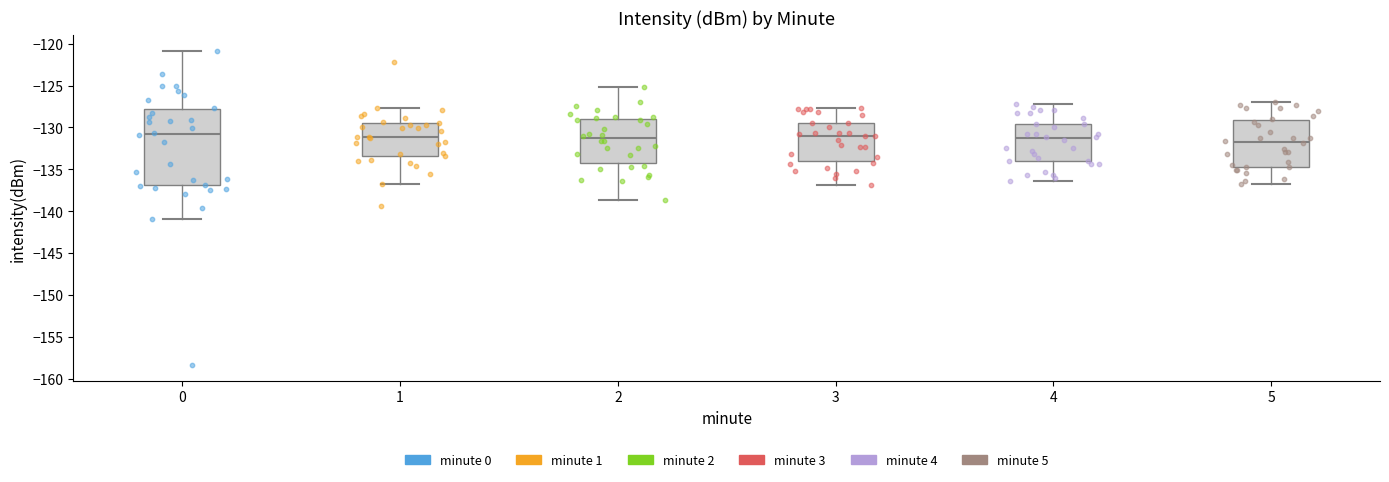

Reading left to right, read every box against the y-axis: the position of its median line, the range the box covers, and the ends of its whiskers. The values are not printed on the chart, so give them approximately, as read against the axis.

0: median -131.0, box -137.0 to -128.0, whiskers -141.0 to -121.0
1: median -131.0, box -133.5 to -129.5, whiskers -137.0 to -127.5
2: median -131.5, box -134.5 to -129.0, whiskers -138.5 to -125.0
3: median -131.0, box -134.0 to -129.5, whiskers -137.0 to -127.5
4: median -131.5, box -134.0 to -129.5, whiskers -136.5 to -127.0
5: median -131.5, box -134.5 to -129.0, whiskers -137.0 to -127.0